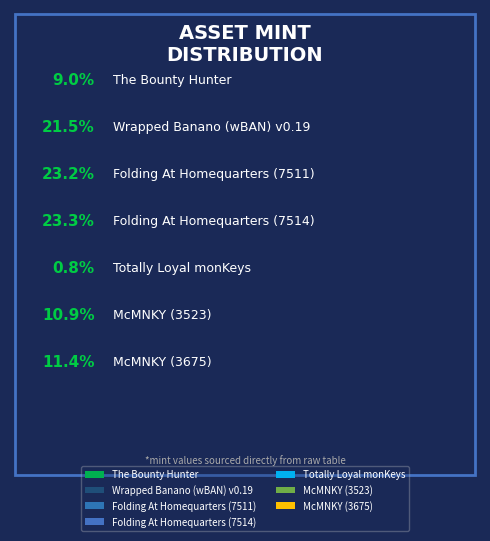

Which category has the biggest portion of the pie?

Folding At Homequarters (7514)